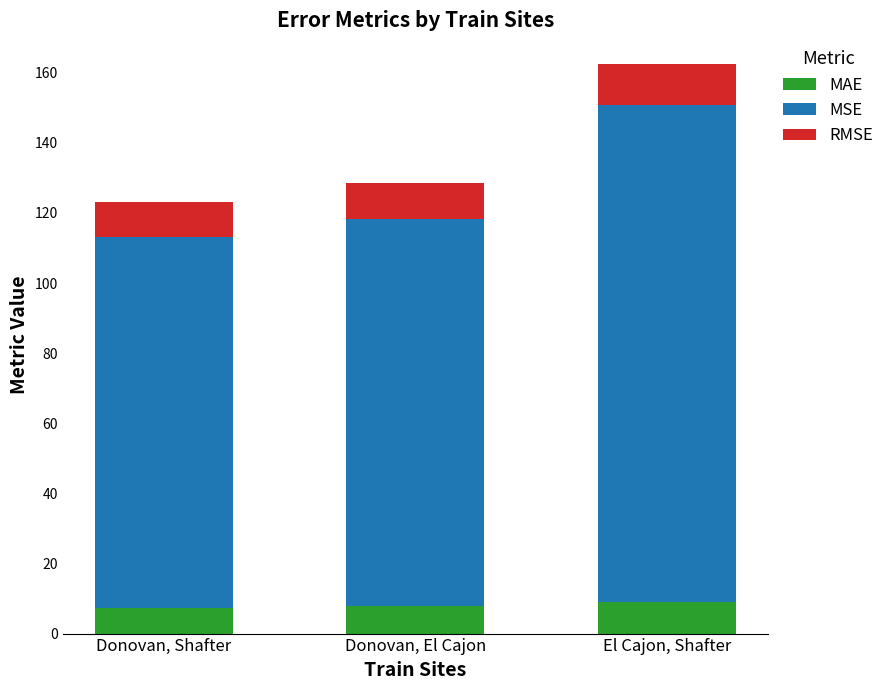

The MAE series shows 15.4 at El Cajon, Shafter. True or false?

False